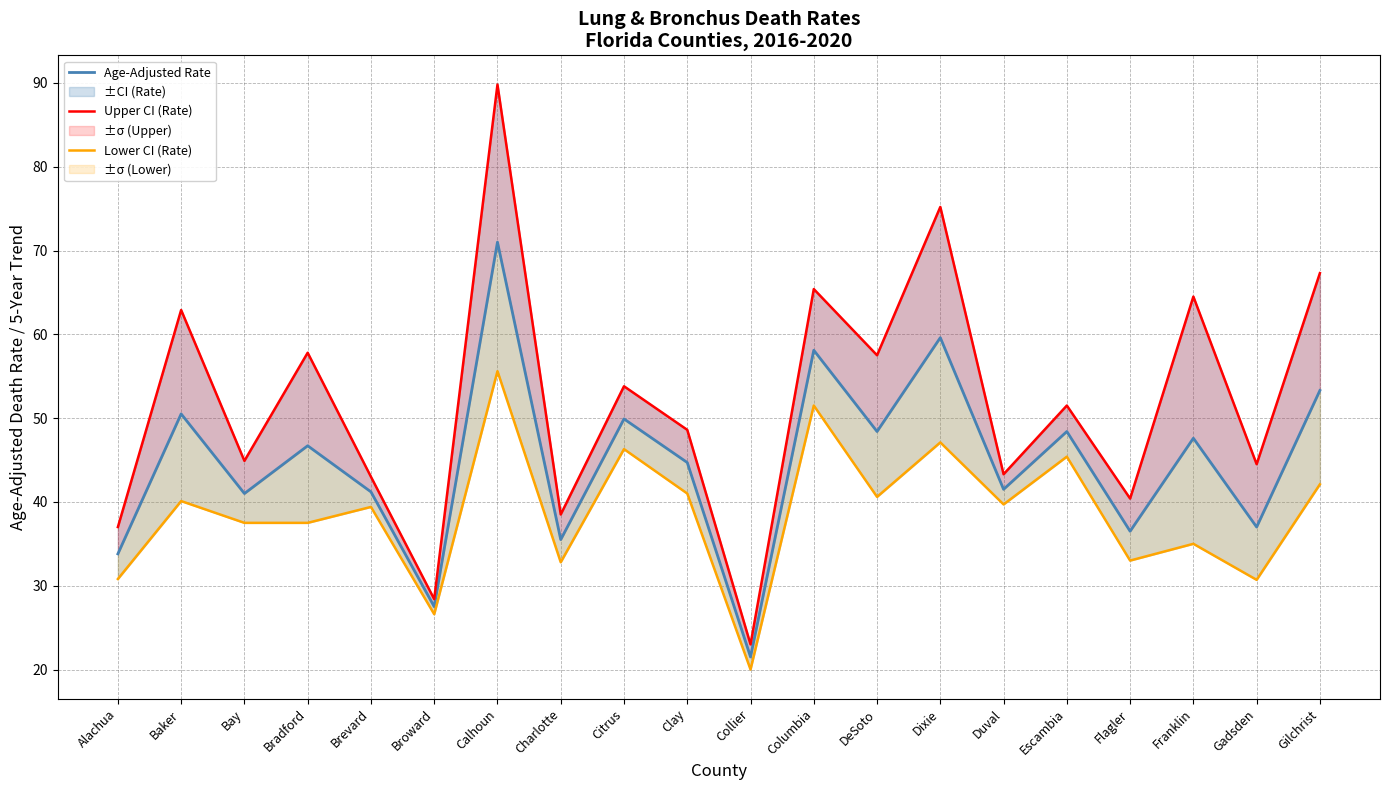

What is the label of the 3rd point from the left?

Bay